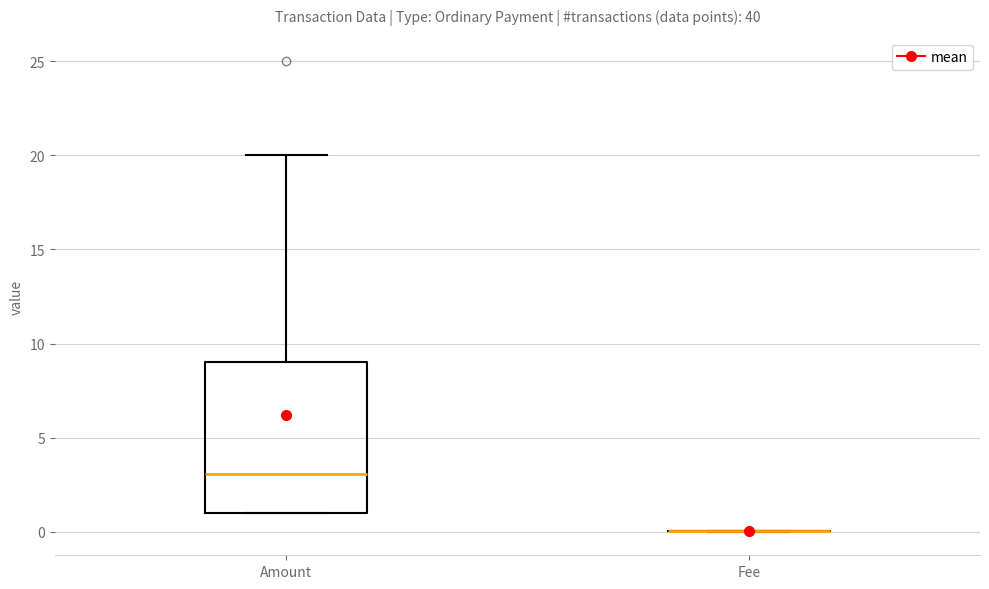

Which box is the tallest, from its lower edge to its upper edge?

Amount